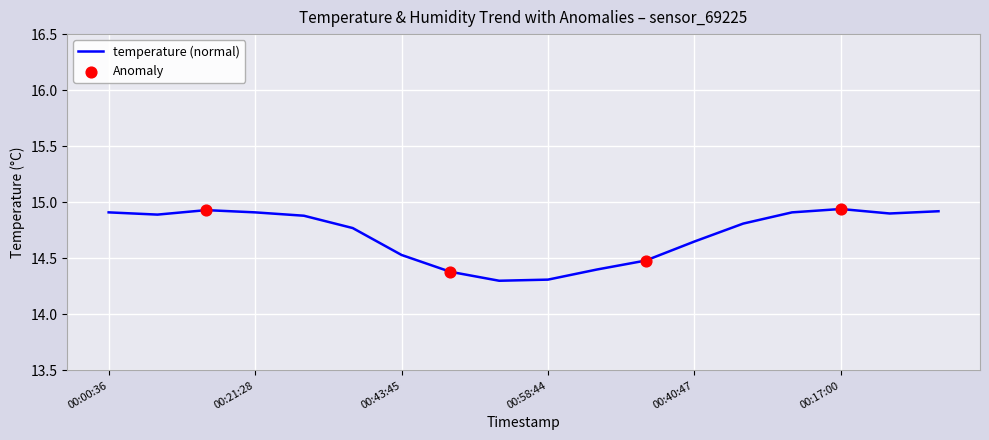

What is the minimum value shown in the chart?

14.3